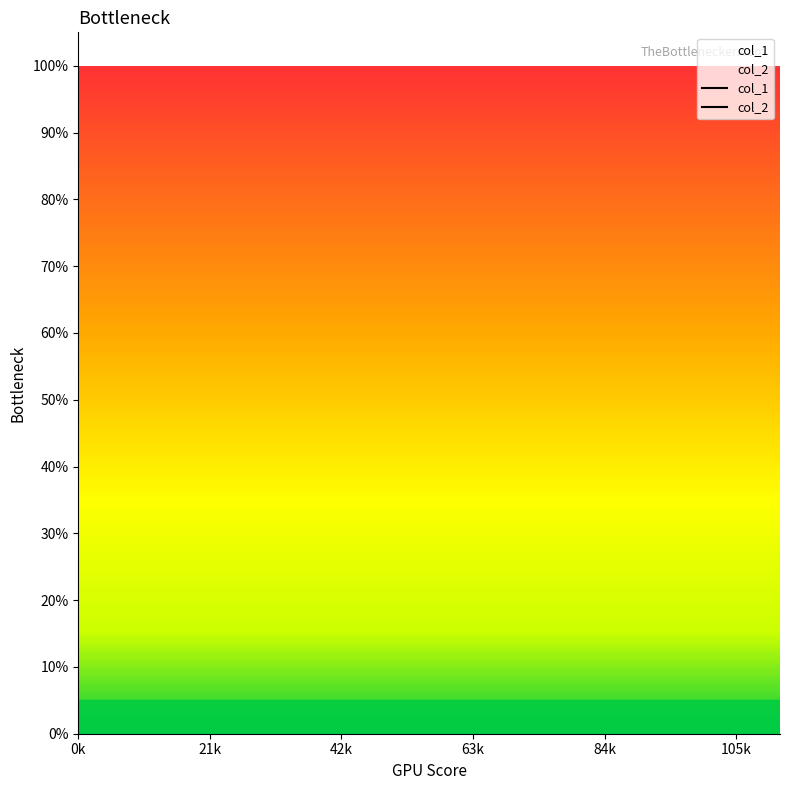

What are all the series names shown in the legend?

col_1, col_2